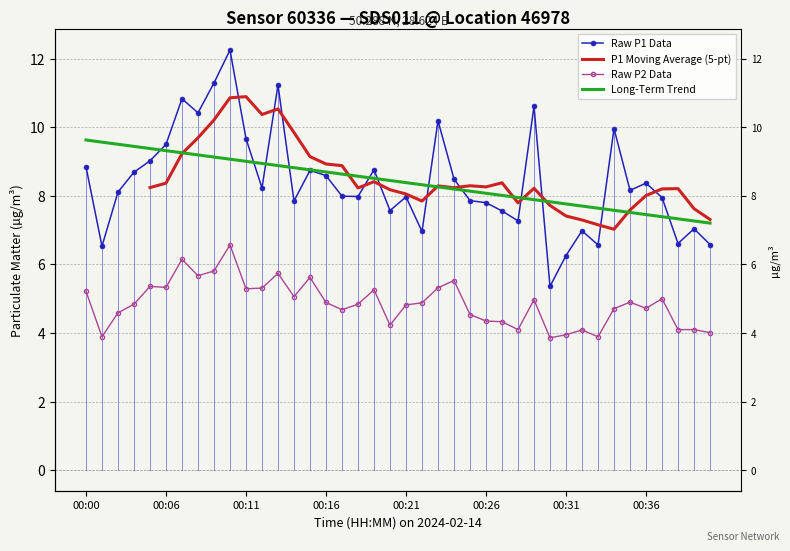

Reading right to left, transcribe all the data shown in this chart.

P1: 00:41=6.6	00:40=7.0	00:38=6.6	00:37=8.0	00:36=8.4	00:35=8.2	00:34=10.0	00:33=6.6	00:32=7.0	00:31=6.3	00:30=5.4	00:29=10.6	00:28=7.3	00:27=7.6	00:26=7.8	00:25=7.9	00:24=8.5	00:23=10.2	00:22=7.0	00:21=8.0	00:20=7.6	00:19=8.8	00:18=8.0	00:17=8.0	00:16=8.6	00:15=8.7	00:14=7.8	00:13=11.2	00:12=8.2	00:11=9.7	00:10=12.2	00:09=11.3	00:08=10.4	00:07=10.8	00:06=9.5	00:05=9.0	00:04=8.7	00:03=8.1	00:02=6.5	00:00=8.8
P2: 00:41=4.0	00:40=4.1	00:38=4.1	00:37=5.0	00:36=4.7	00:35=4.9	00:34=4.7	00:33=3.9	00:32=4.1	00:31=4.0	00:30=3.9	00:29=5.0	00:28=4.1	00:27=4.3	00:26=4.3	00:25=4.5	00:24=5.5	00:23=5.3	00:22=4.9	00:21=4.8	00:20=4.2	00:19=5.3	00:18=4.8	00:17=4.7	00:16=4.9	00:15=5.6	00:14=5.1	00:13=5.7	00:12=5.3	00:11=5.3	00:10=6.6	00:09=5.8	00:08=5.7	00:07=6.2	00:06=5.3	00:05=5.4	00:04=4.8	00:03=4.6	00:02=3.9	00:00=5.2